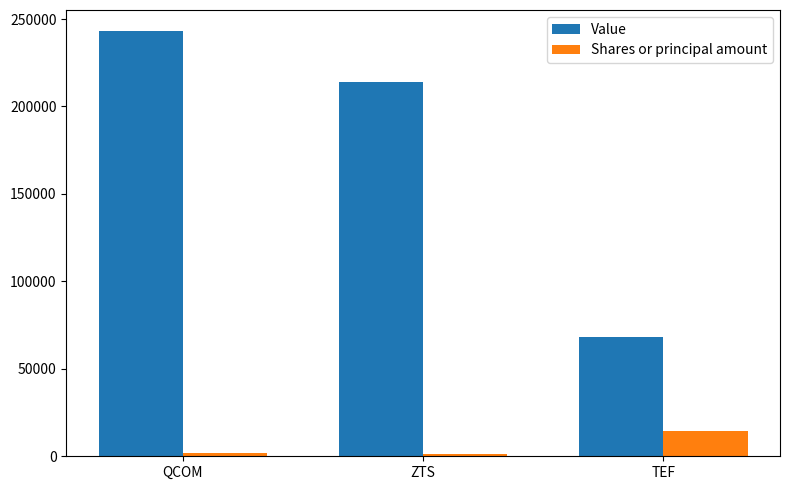

The Shares or principal amount series shows 1150 at ZTS. True or false?

True